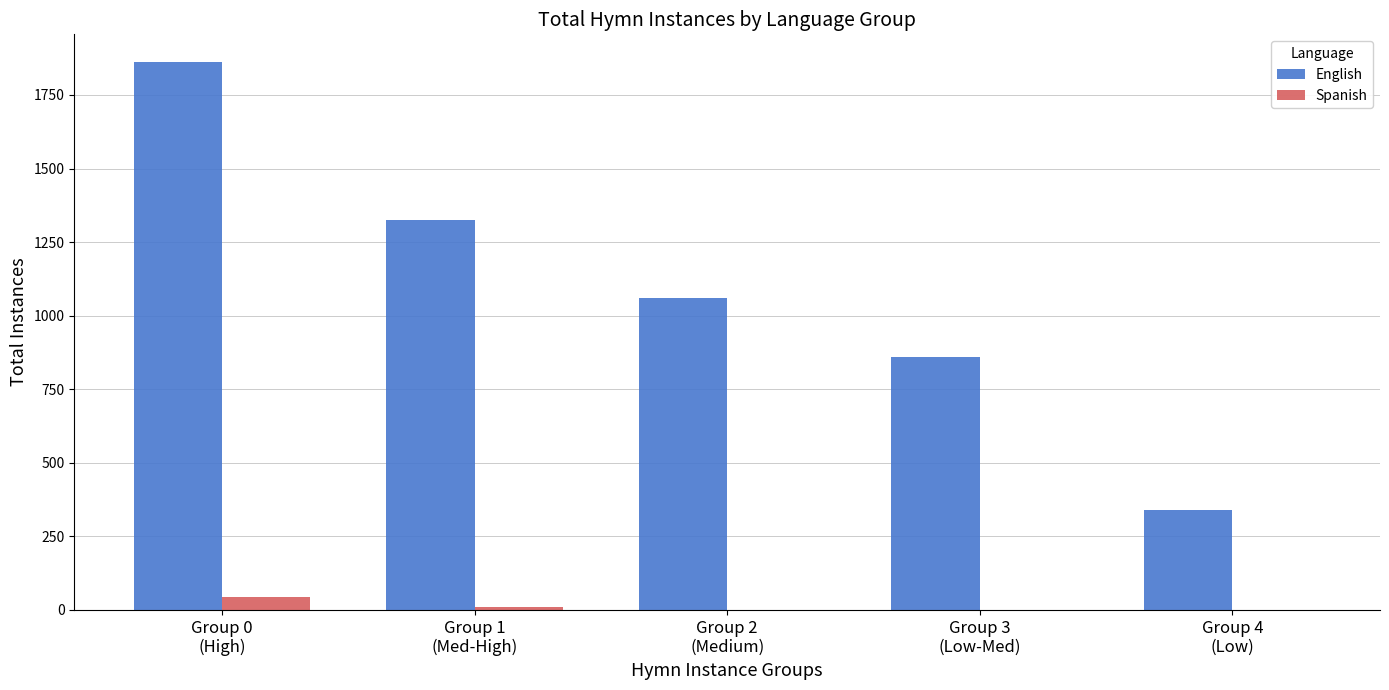

What is the maximum value shown in the chart?

1863